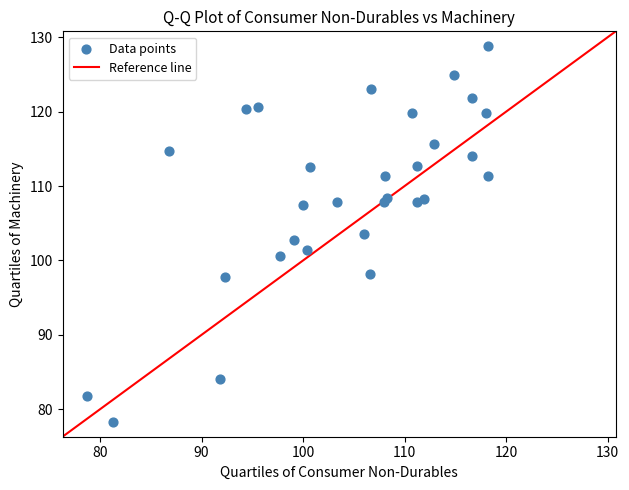

What is the range of X values (max minus min)?

39.5